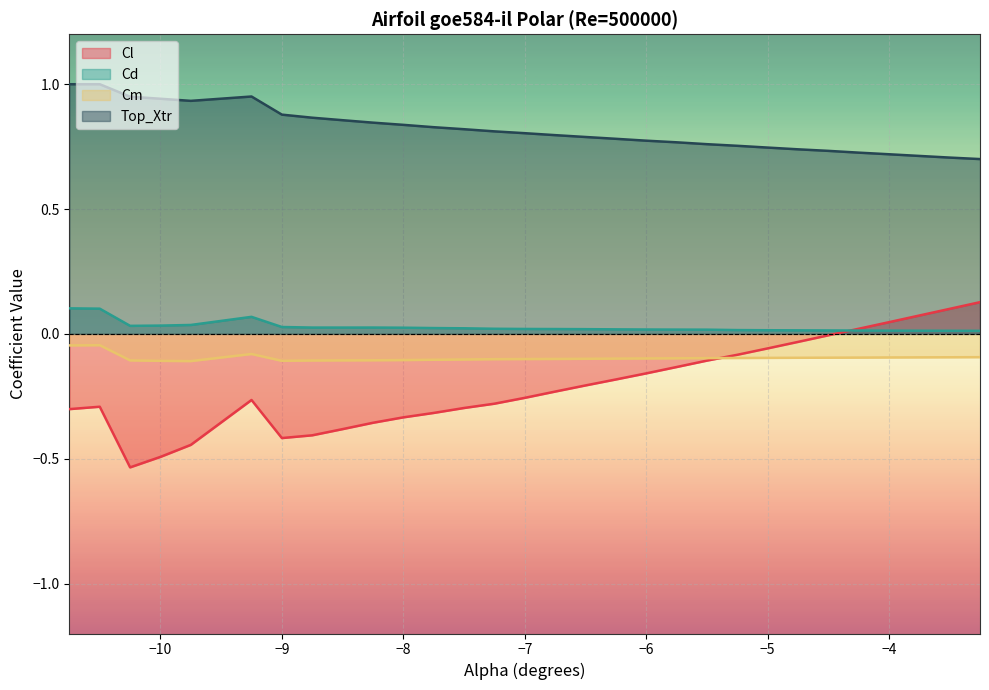

Which series has the largest total across all categories?

Top_Xtr